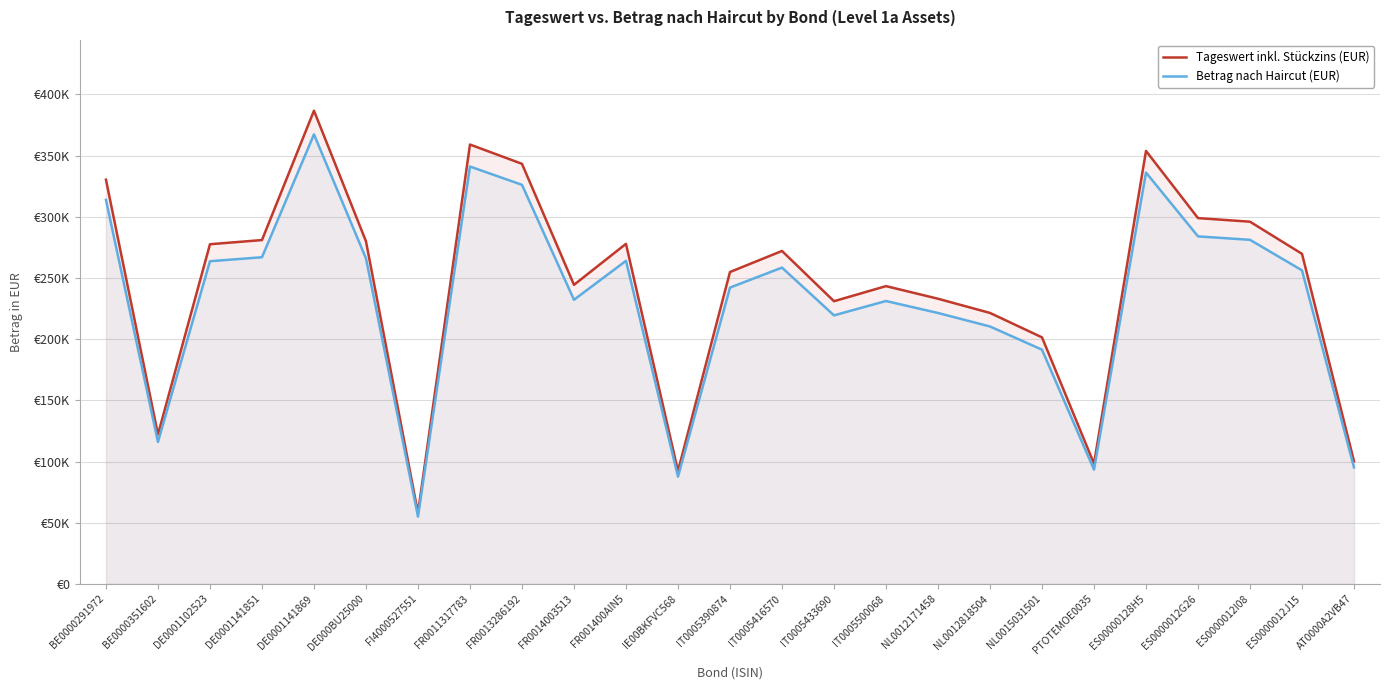

Does the chart have visible grid lines?

Yes